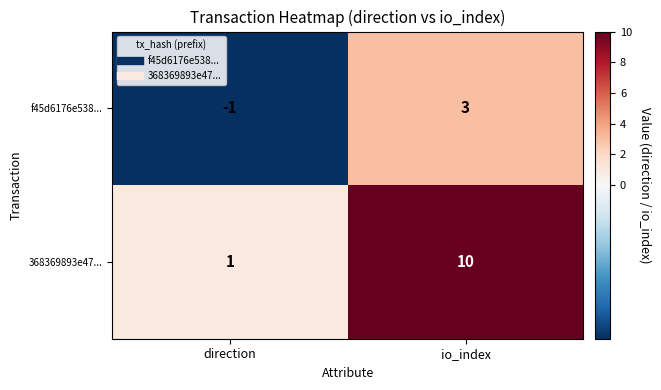

Which category has the highest value in the f45d6176e538... series?

io_index